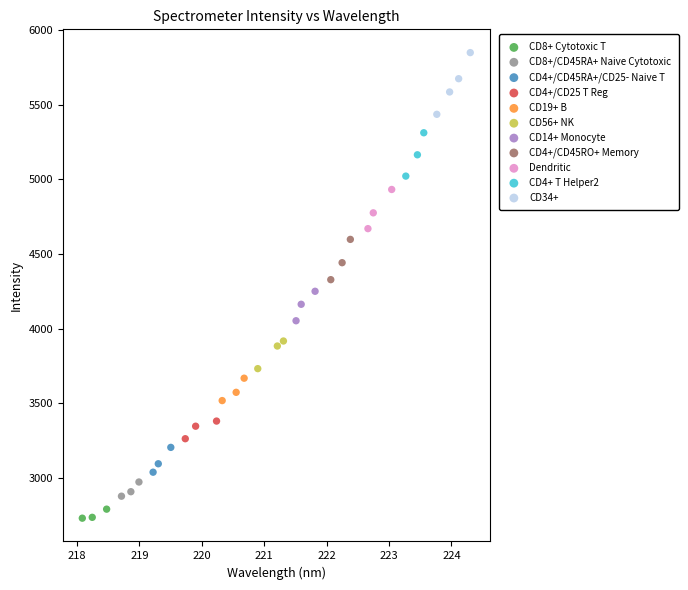

Which series reaches the maximum Y coordinate?

CD34+